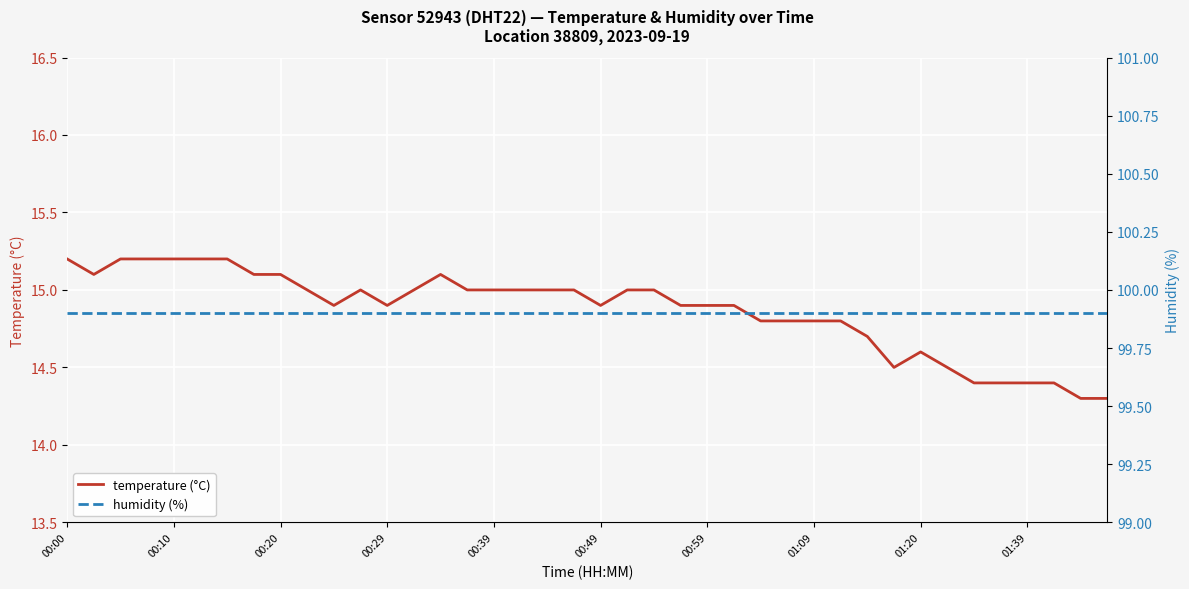

What is the average value of the humidity (%) series?

99.9